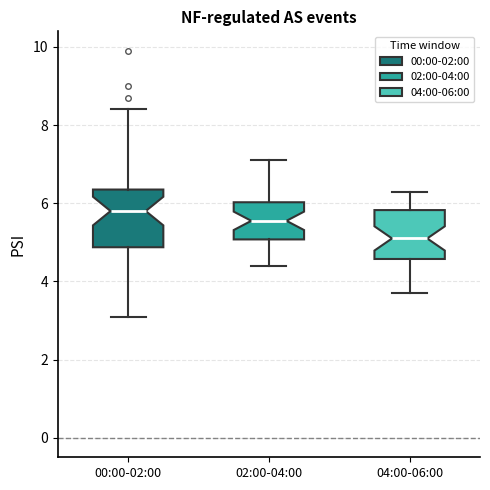

Where does the upper whisker of the box for 04:00-06:00 end on the y-axis? The values are not printed on the chart, so give them approximately, as read against the axis.

6.4